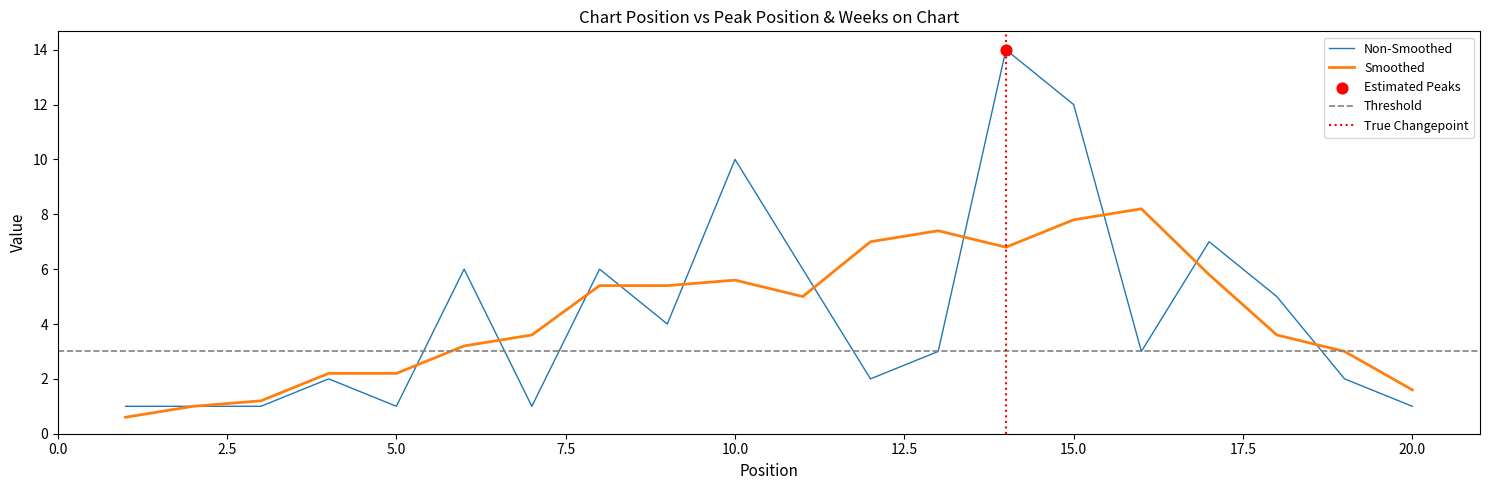

Between 10 and 7, which is larger?

10